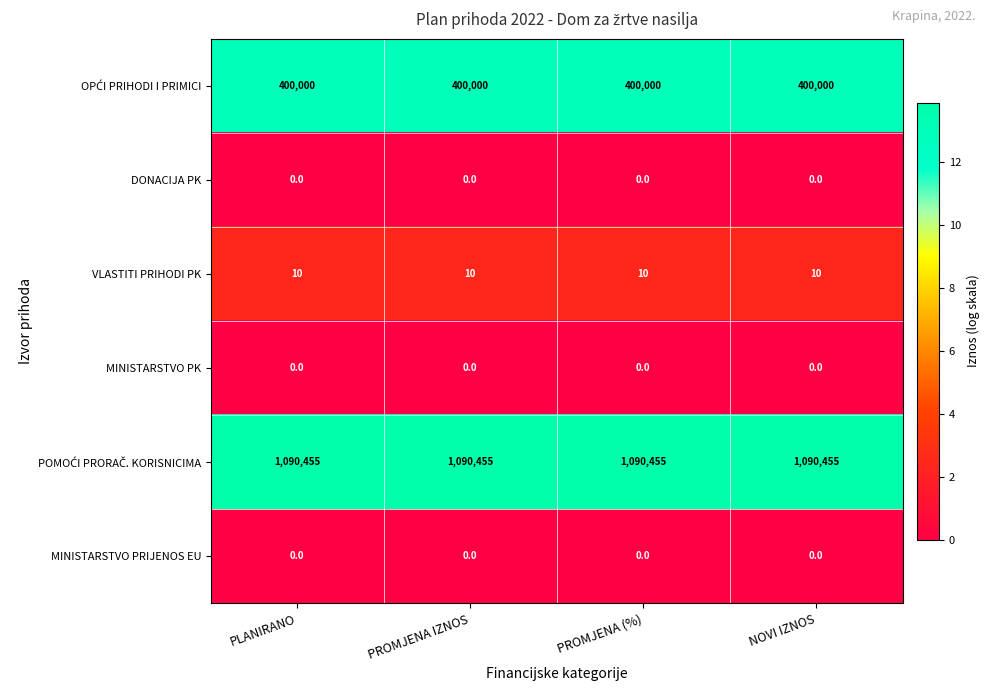

At how many categories does at least one series exceed 11?

4